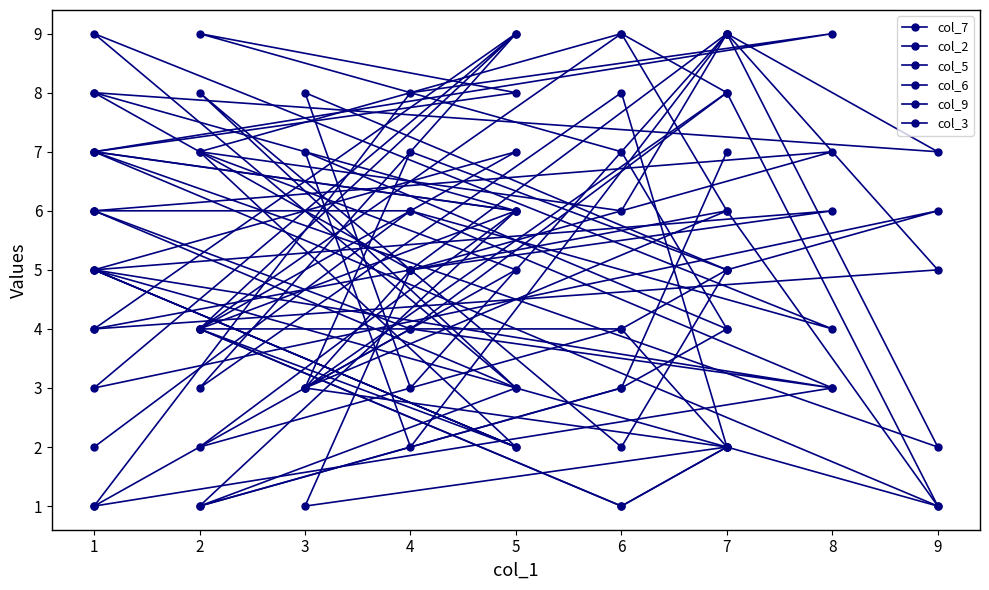

True or false: col_6 has more than 1 points higher than both neighbors.

True